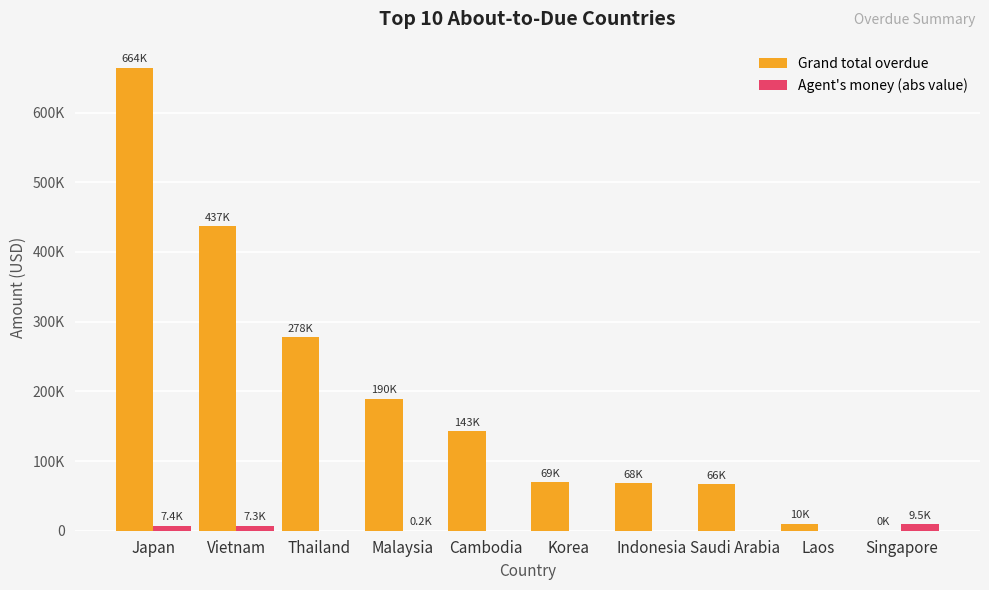

What is the average value of the Grand total overdue series?

192616.8